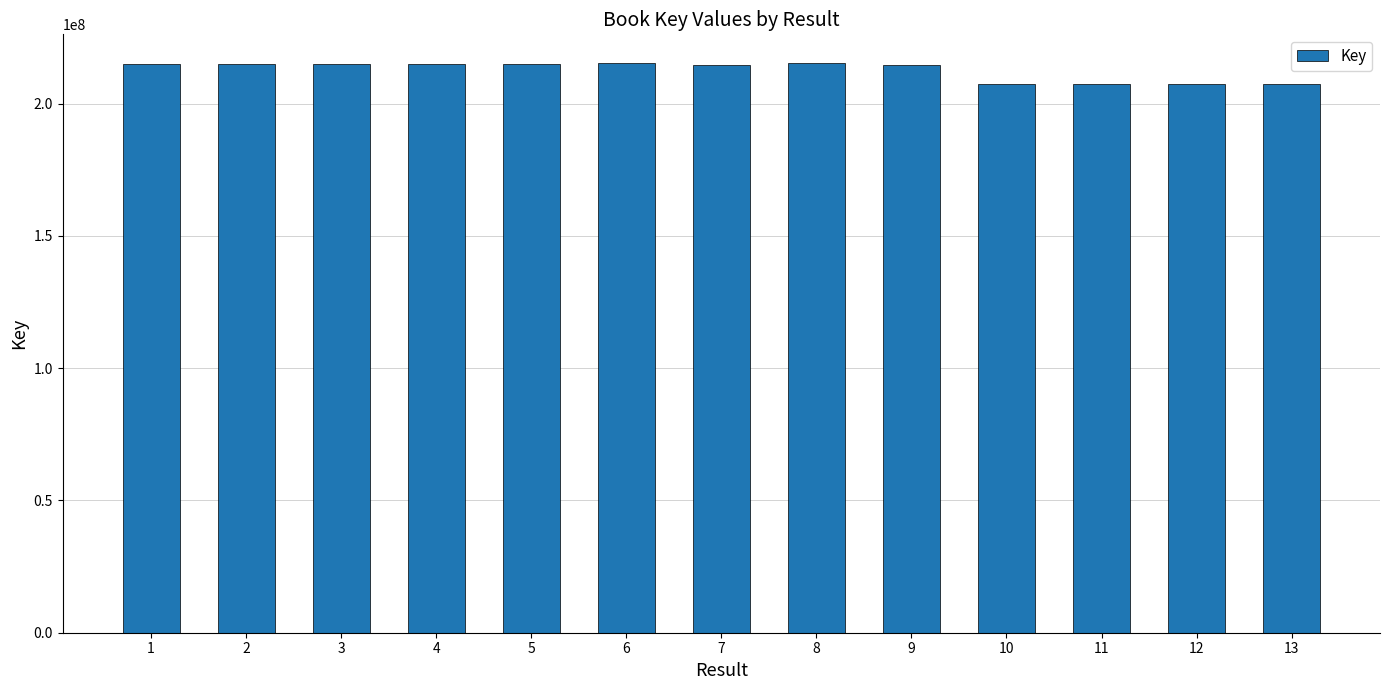

How many values are below 215185342?

6